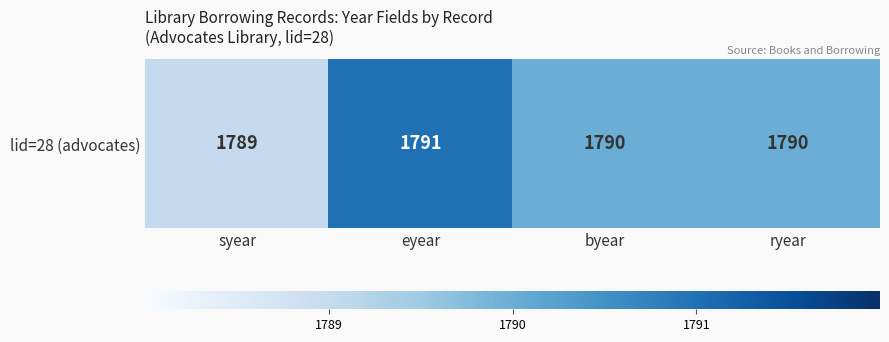

How many data points are less than 1790?

1